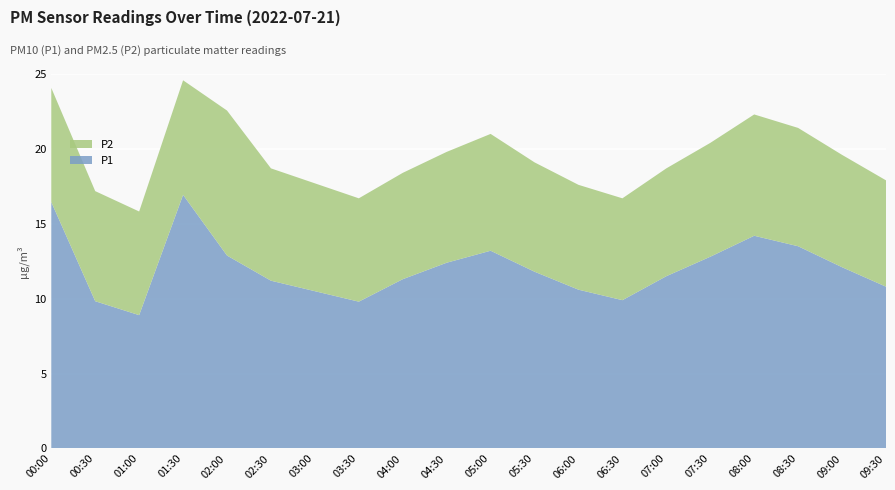

Reading left to right, extract all data points from this chart.

P1: 00:00=16.4	00:30=9.8	01:00=8.9	01:30=16.9	02:00=12.9	02:30=11.2	03:00=10.5	03:30=9.8	04:00=11.3	04:30=12.4	05:00=13.2	05:30=11.8	06:00=10.6	06:30=9.9	07:00=11.5	07:30=12.8	08:00=14.2	08:30=13.5	09:00=12.1	09:30=10.8
P2: 00:00=7.6	00:30=7.3	01:00=6.9	01:30=7.7	02:00=9.7	02:30=7.5	03:00=7.2	03:30=6.9	04:00=7.1	04:30=7.4	05:00=7.8	05:30=7.3	06:00=7.0	06:30=6.8	07:00=7.2	07:30=7.6	08:00=8.1	08:30=7.9	09:00=7.5	09:30=7.1